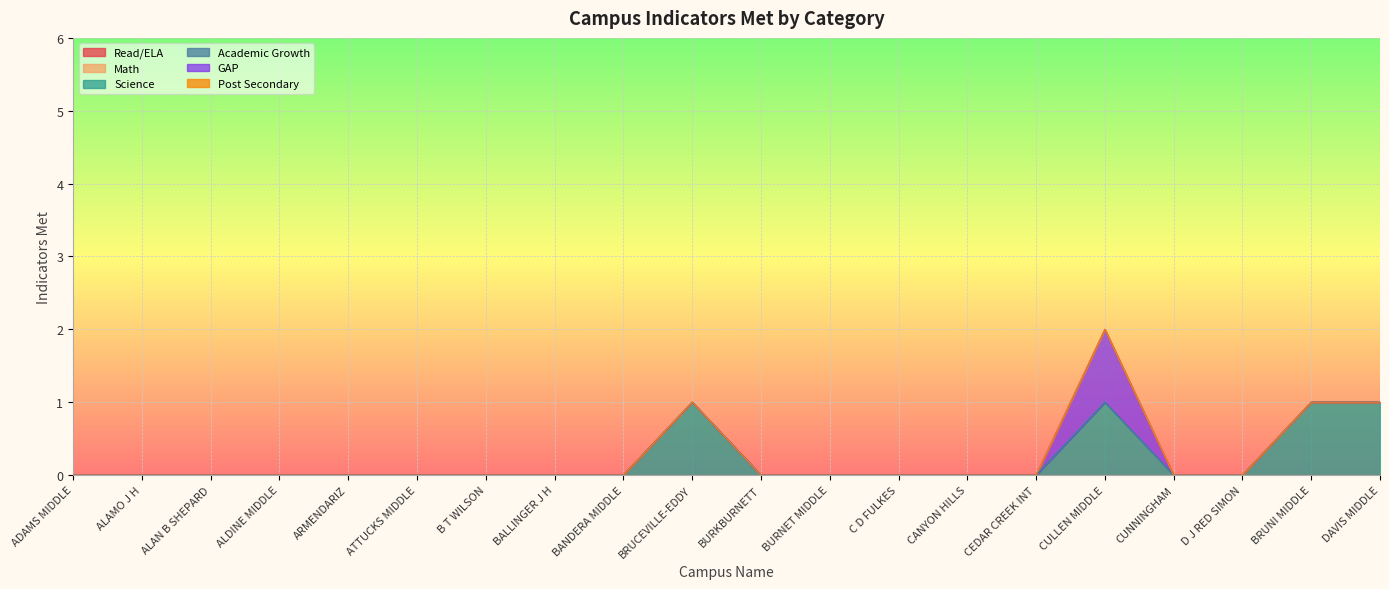

True or false: Academic Growth has more than 1 points higher than both neighbors.

False